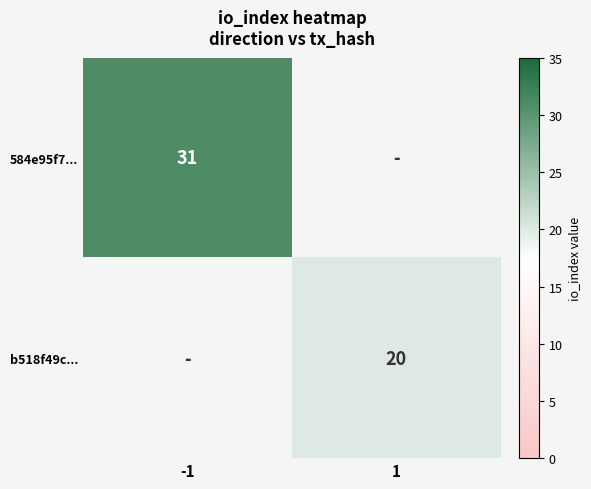

The 584e95f7... series shows 55 at -1. True or false?

False